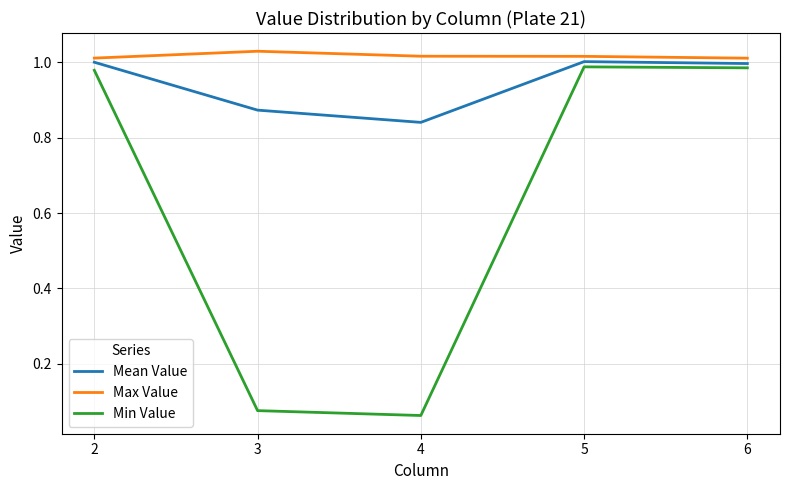

True or false: Mean Value has more than 2 interior local peaks.

False